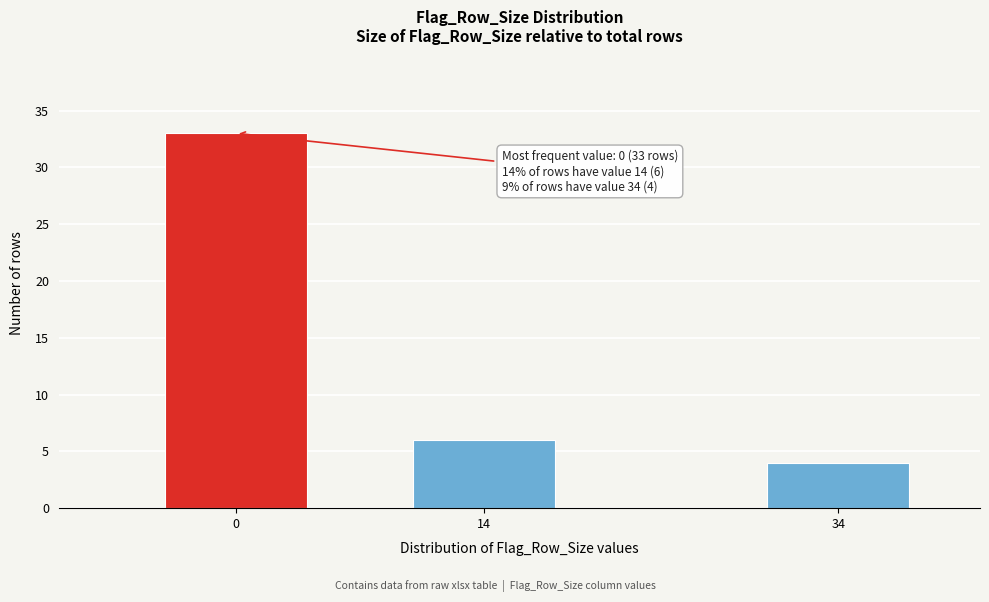

Reading left to right, transcribe all the data shown in this chart.

33	6	4